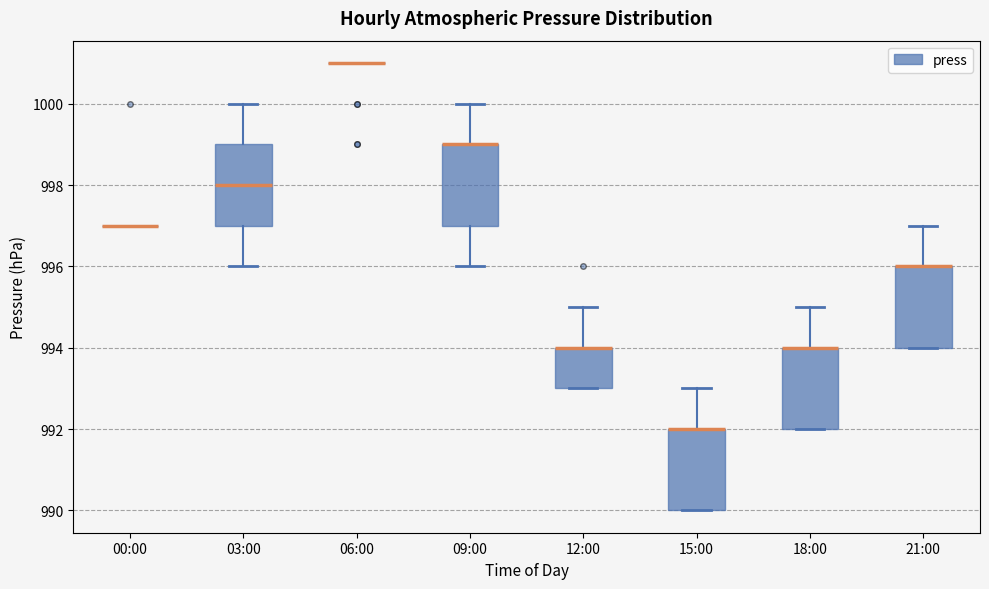

Reading left to right, read every box against the y-axis: the position of its median line, the range the box covers, and the ends of its whiskers. The values are not printed on the chart, so give them approximately, as read against the axis.

00:00: box collapsed to a line at 997, whiskers 997 to 997
03:00: median 998, box 997 to 999, whiskers 996 to 1000
06:00: box collapsed to a line at 1001, whiskers 1001 to 1001
09:00: median 999 (drawn on the box's upper edge), box 997 to 999, whiskers 996 to 1000
12:00: median 994 (drawn on the box's upper edge), box 993 to 994, whiskers 993 to 995
15:00: median 992 (drawn on the box's upper edge), box 990 to 992, whiskers 990 to 993
18:00: median 994 (drawn on the box's upper edge), box 992 to 994, whiskers 992 to 995
21:00: median 996 (drawn on the box's upper edge), box 994 to 996, whiskers 994 to 997